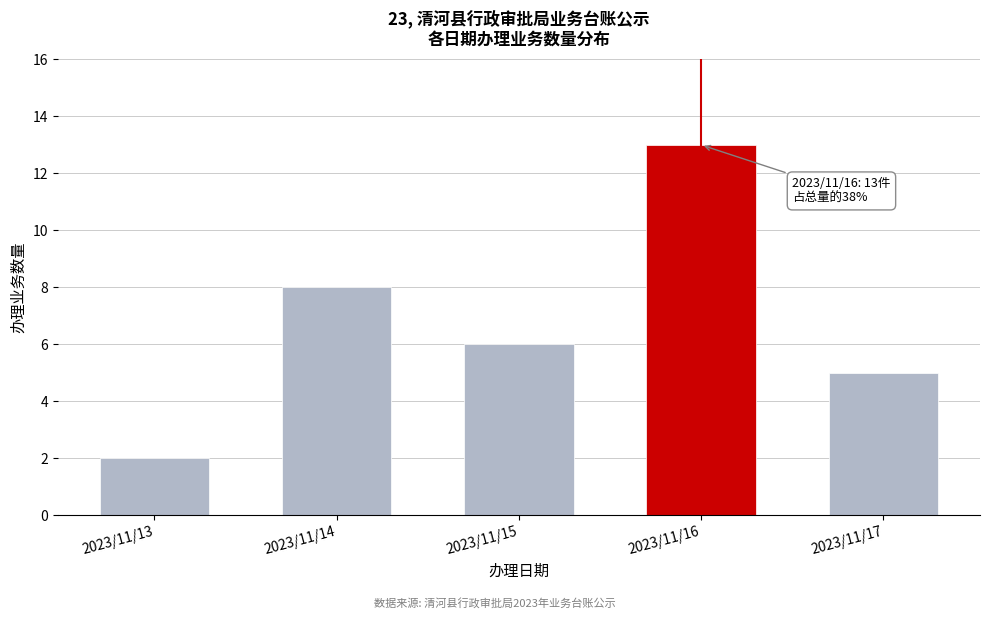

Reading left to right, extract all data points from this chart.

2023/11/13=2	2023/11/14=8	2023/11/15=6	2023/11/16=13	2023/11/17=5